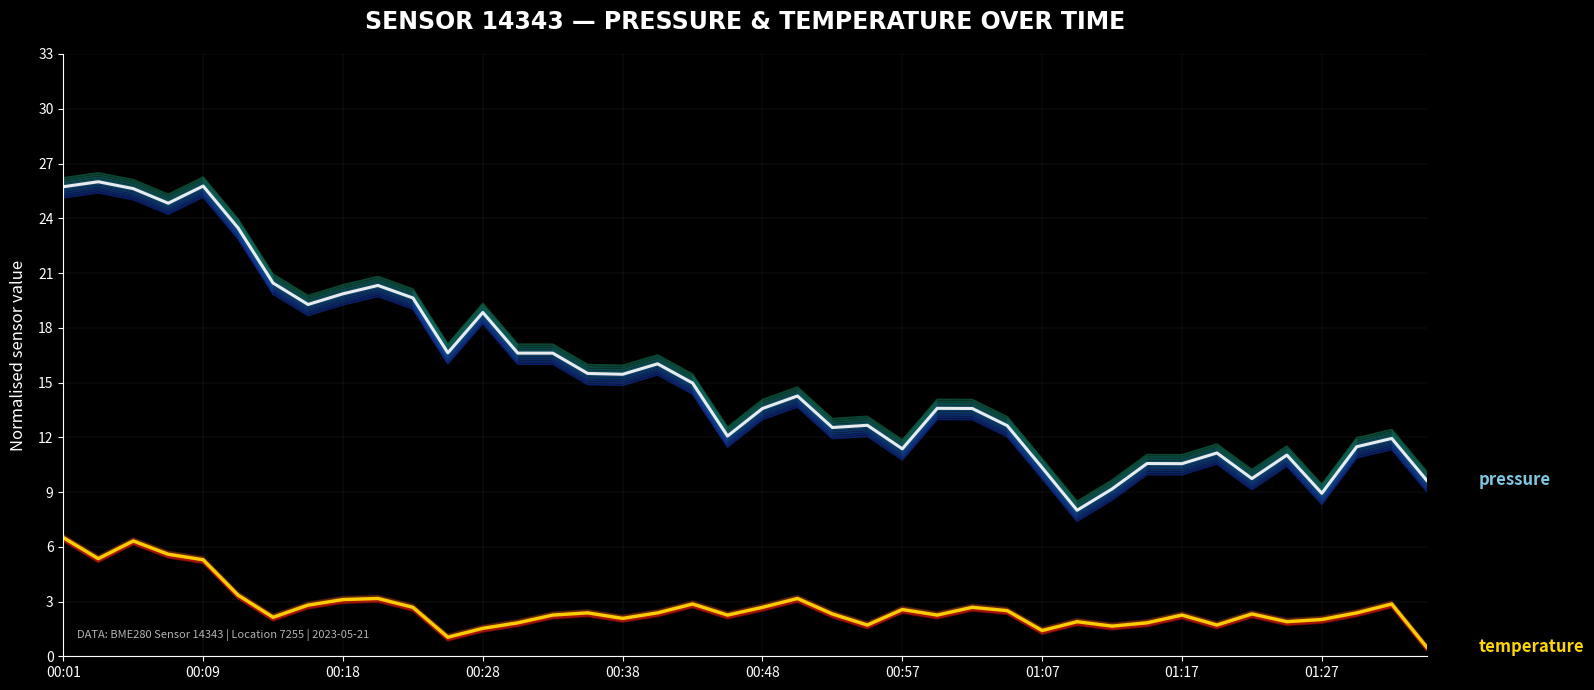

Reading left to right, list all the values displayed in this chart.

pressure: 25.7	26.0	25.6	24.8	25.8	23.5	20.5	19.3	19.9	20.3	19.6	16.6	18.8	16.6	16.6	15.5	15.5	16.0	15.0	12.1	13.6	14.3	12.5	12.7	11.4	13.6	13.6	12.6	10.3	8.0	9.2	10.6	10.6	11.1	9.7	11.0	8.9	11.5	11.9	9.6
temperature: 6.5	5.3	6.3	5.6	5.3	3.3	2.1	2.8	3.1	3.2	2.7	1.0	1.5	1.8	2.3	2.4	2.1	2.4	2.9	2.3	2.7	3.2	2.3	1.7	2.6	2.3	2.7	2.5	1.4	1.9	1.7	1.8	2.3	1.7	2.3	1.9	2.0	2.4	2.9	0.5